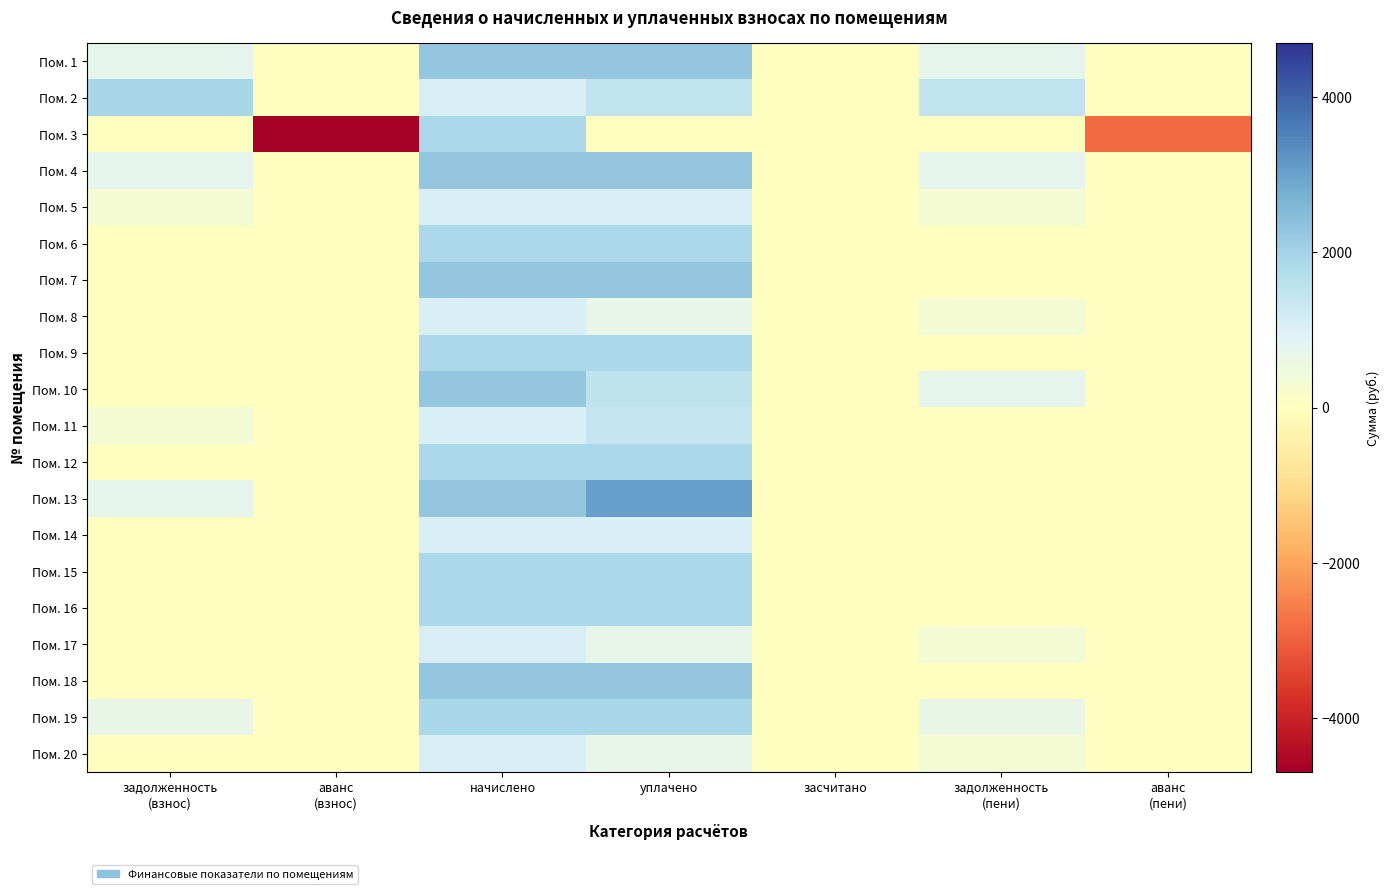

Which category has the lowest value across all series?

аванс
(взнос)